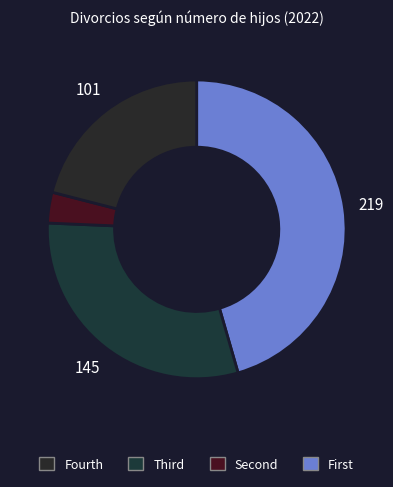

To the nearest percent, what is the average slice percentage?

25%